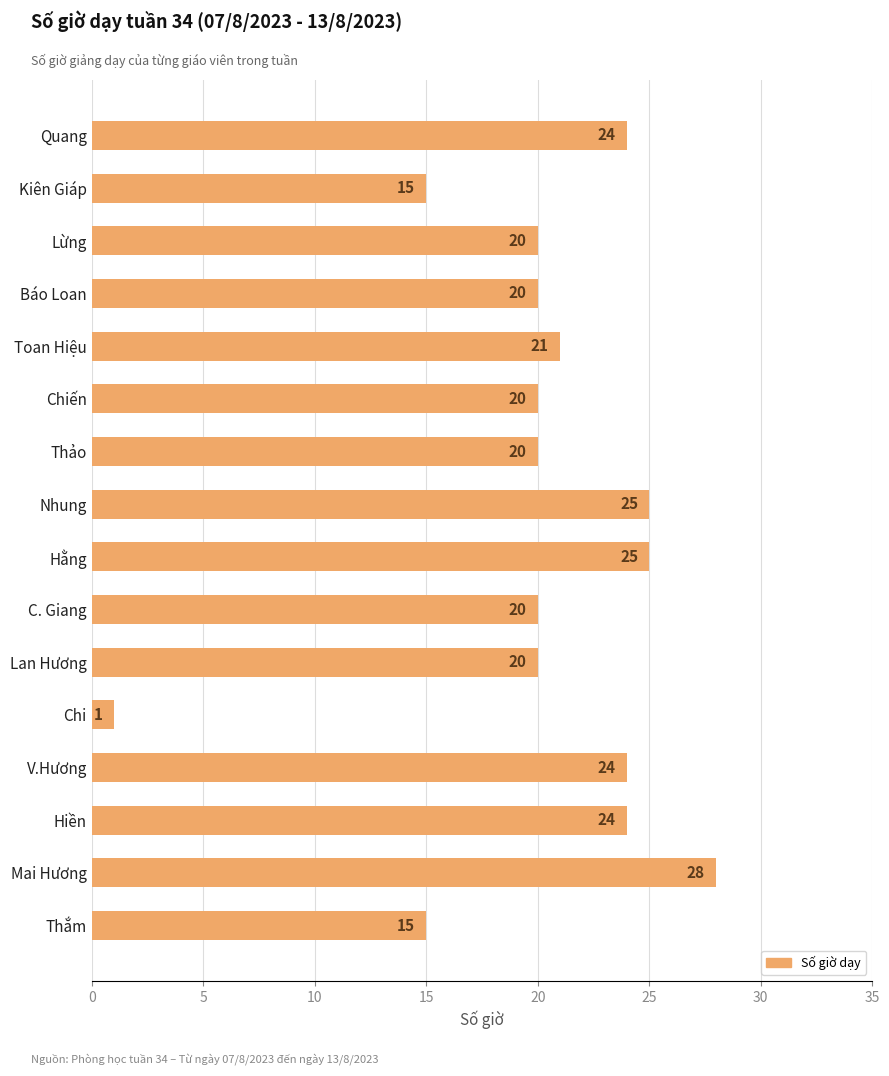

Reading top to bottom, list all the values displayed in this chart.

24	15	20	20	21	20	20	25	25	20	20	1	24	24	28	15